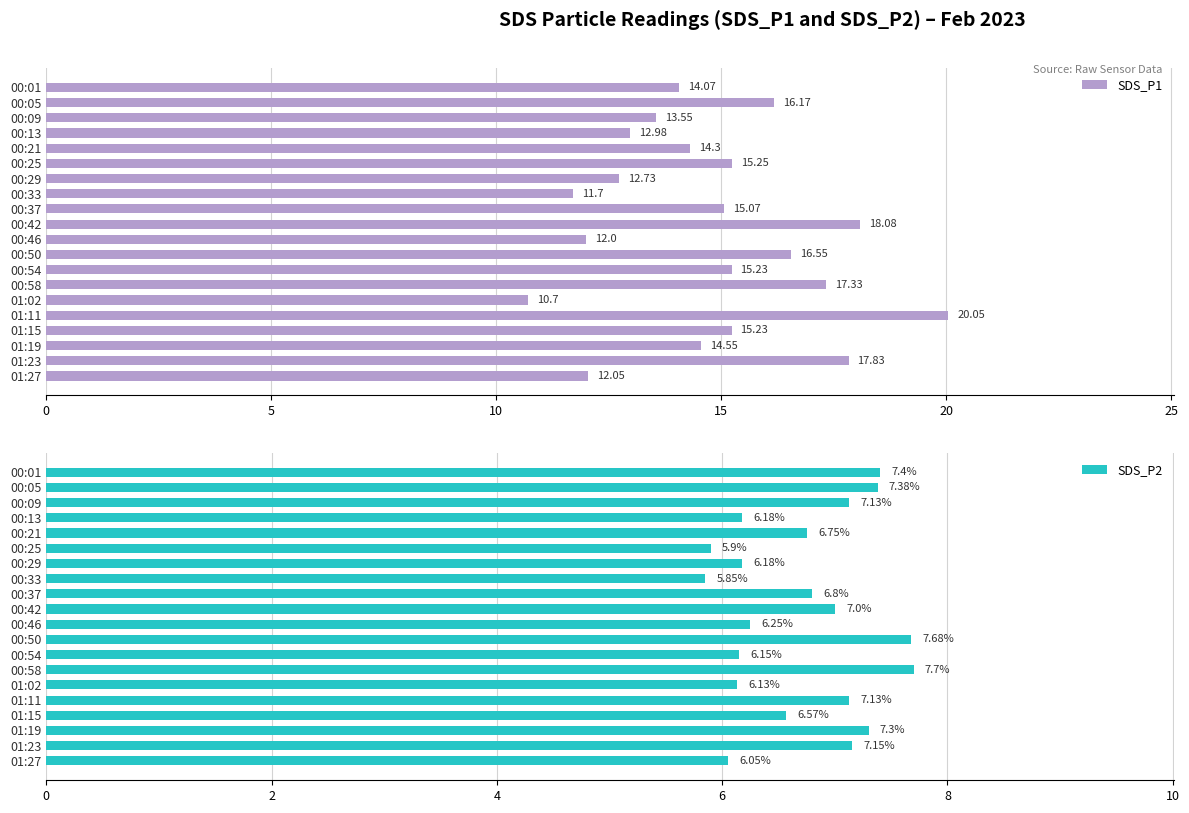

What is the sum of all SDS_P1 values?

295.4